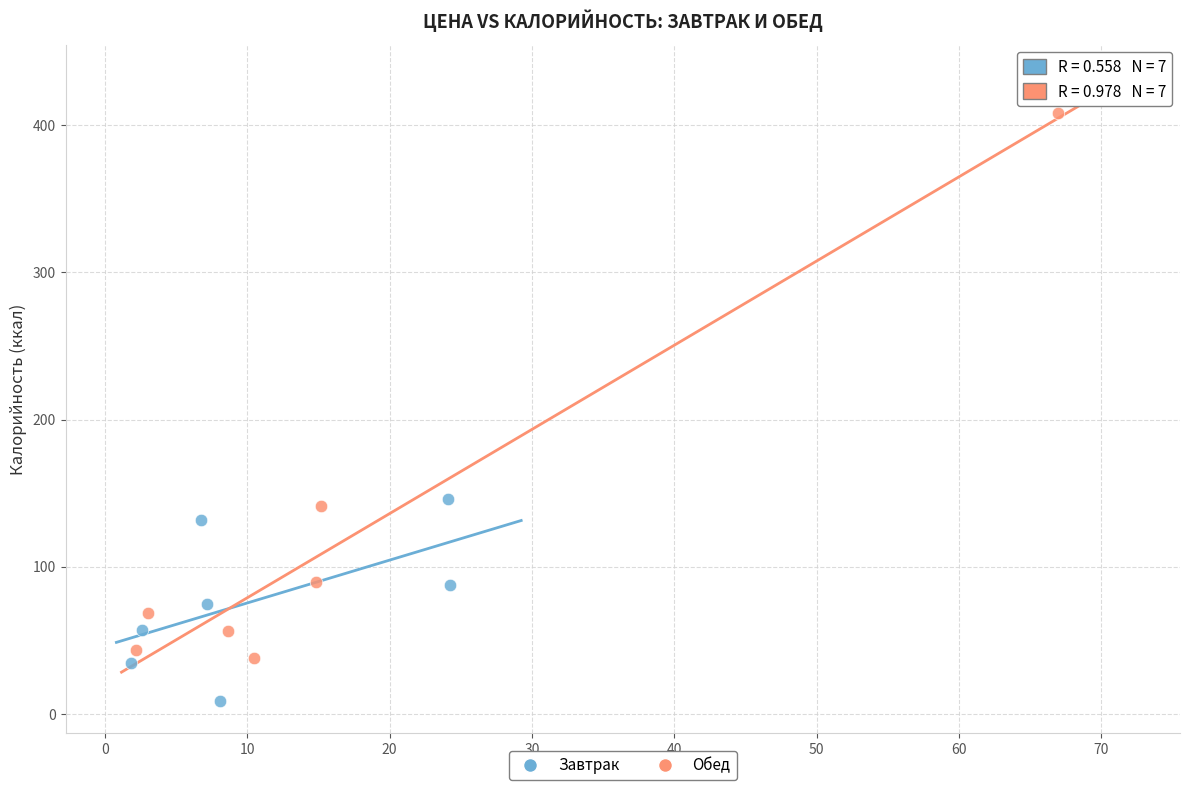

Which series has the widest spread of Y values?

Обед